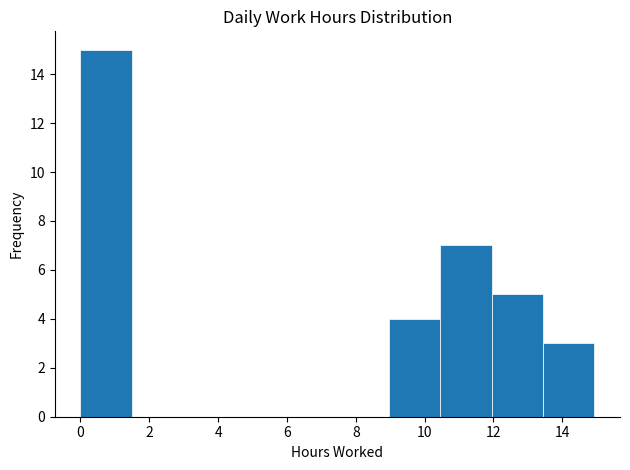

Reading left to right, list every bar in this chart as the range it spans on the x-axis followed by its height. Neither the bar edges nor the heights are printed on the chart, so give them approximately, as read against the axes.

0.0 to 1.4: 15
1.4 to 3.0: 0
3.0 to 4.4: 0
4.4 to 6.0: 0
6.0 to 7.4: 0
7.4 to 9.0: 0
9.0 to 10.4: 4
10.4 to 12.0: 7
12.0 to 13.4: 5
13.4 to 15.0: 3